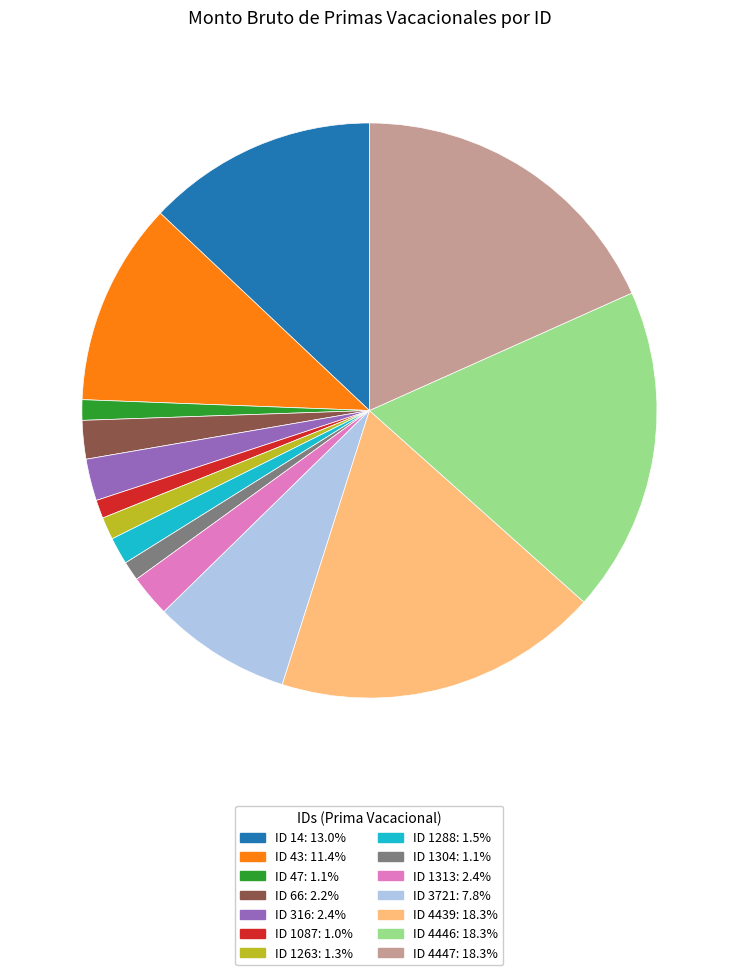

Which has a higher value, ID 14 or ID 1087?

ID 14